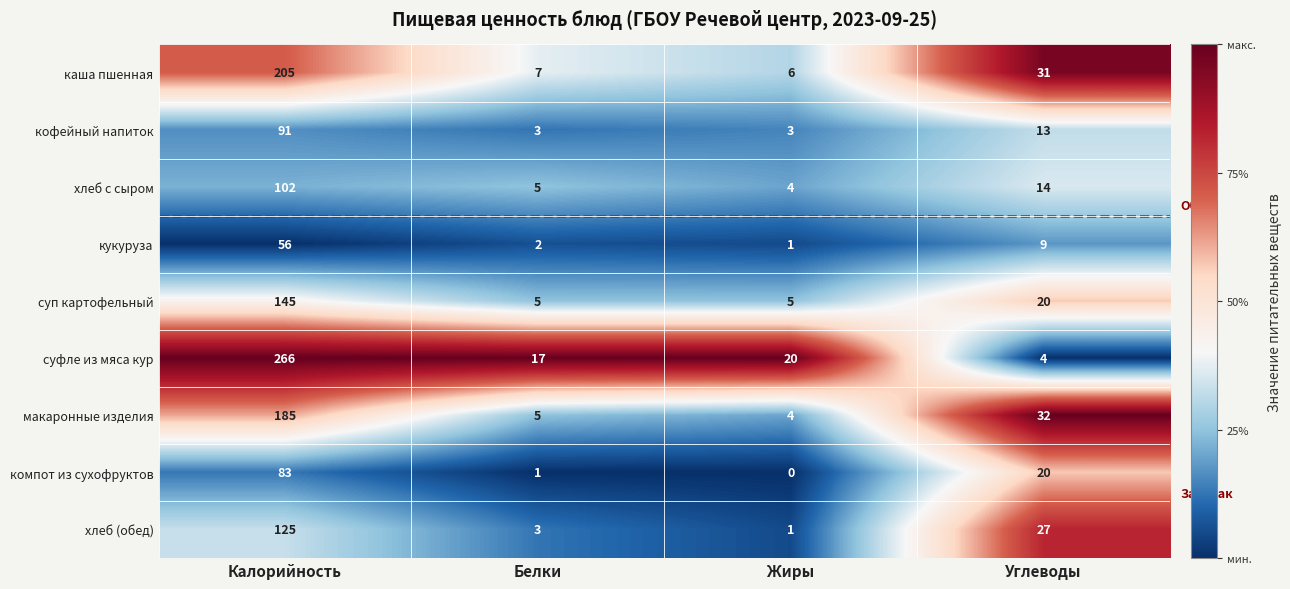

Rank the series at Калорийность from lowest to highest value.

кукуруза, компот из сухофруктов, кофейный напиток, хлеб с сыром, хлеб (обед), суп картофельный, макаронные изделия, каша пшенная, суфле из мяса кур